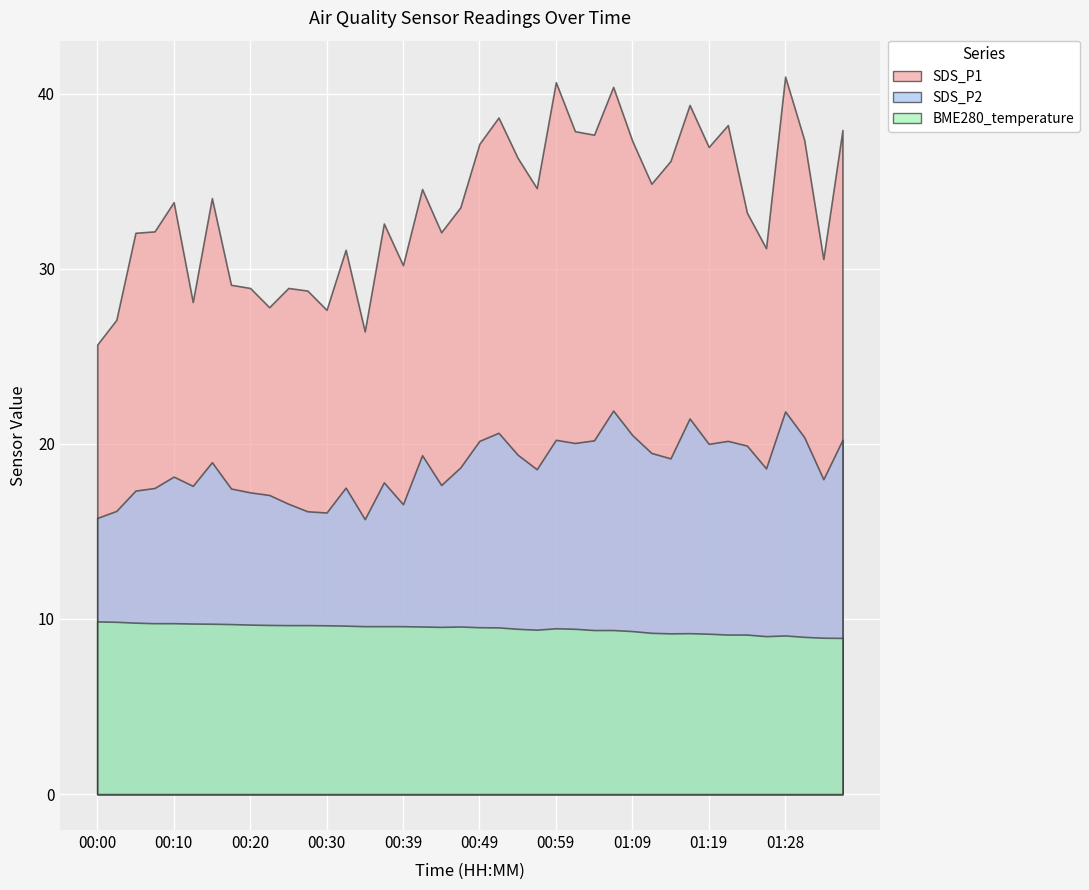

How many series are shown in this chart?

3